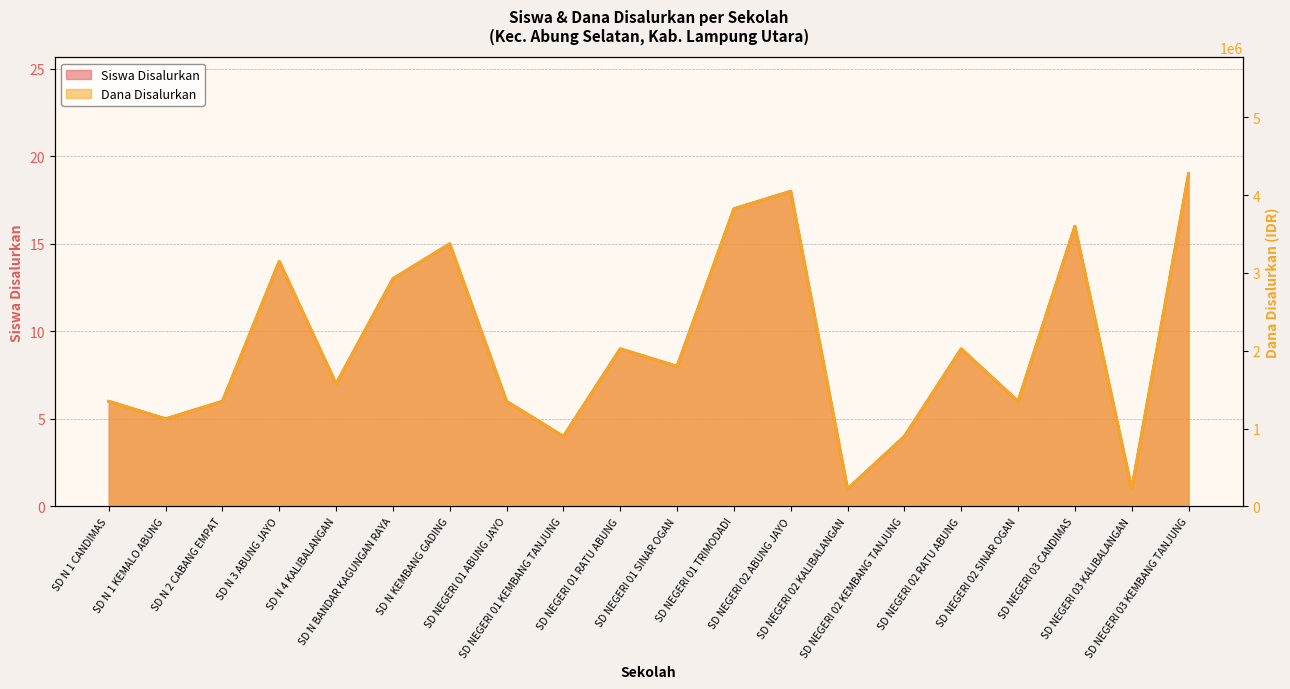

Is it true that Siswa Disalurkan equals 8 at SD N 1 CANDIMAS?

False